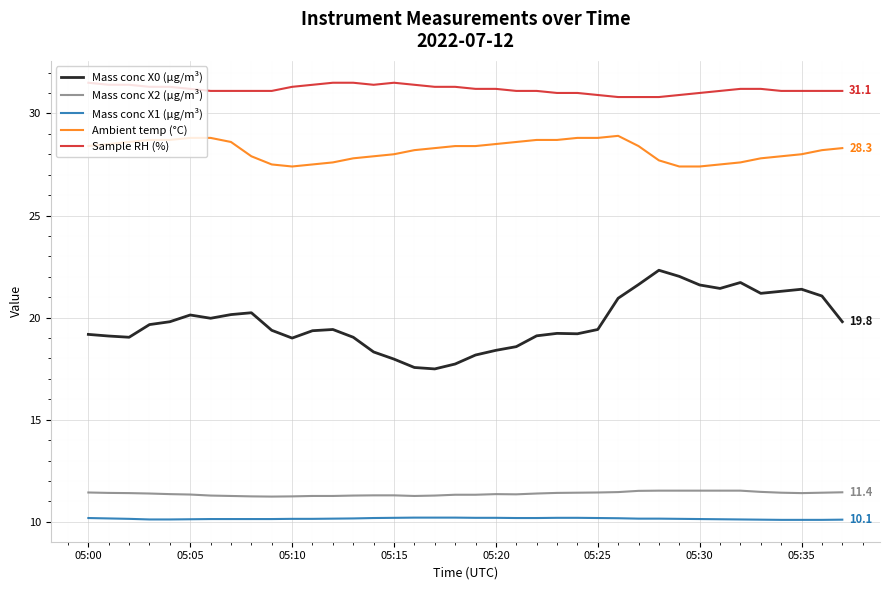

Which series has the largest total across all categories?

Sample RH (%)